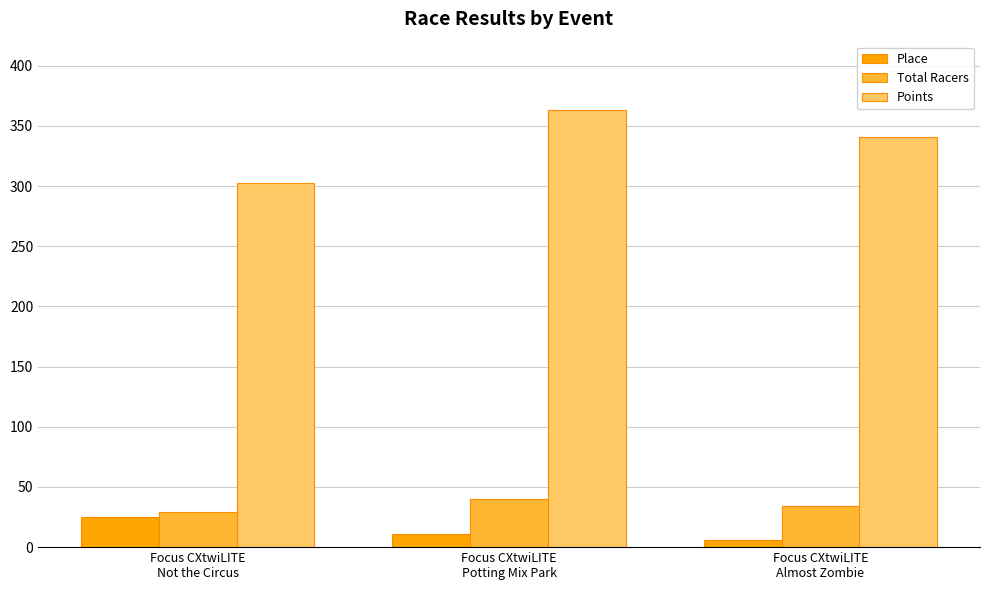

At which label is Place closest to 15?

Focus CXtwiLITE
Potting Mix Park